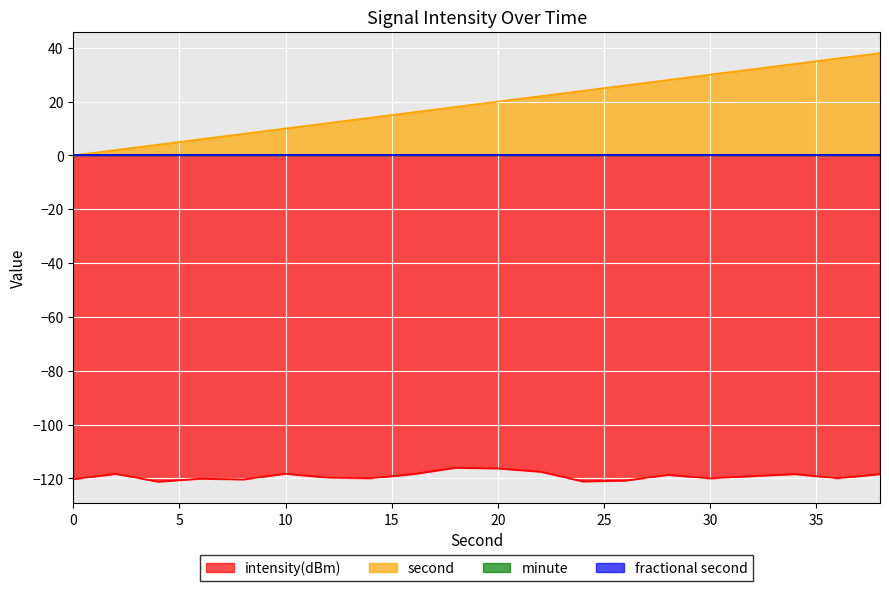

What is the difference between the maximum and second lowest values in the intensity(dBm) series?

5.1